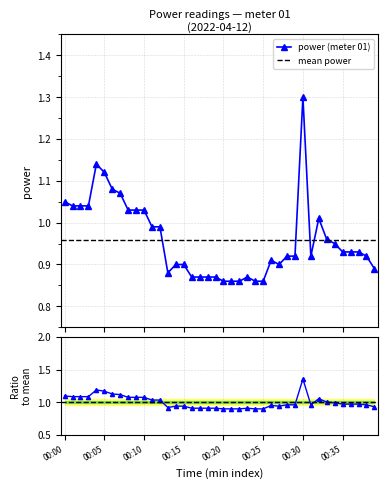

At which category does the chart reach its peak across all series?

00:30